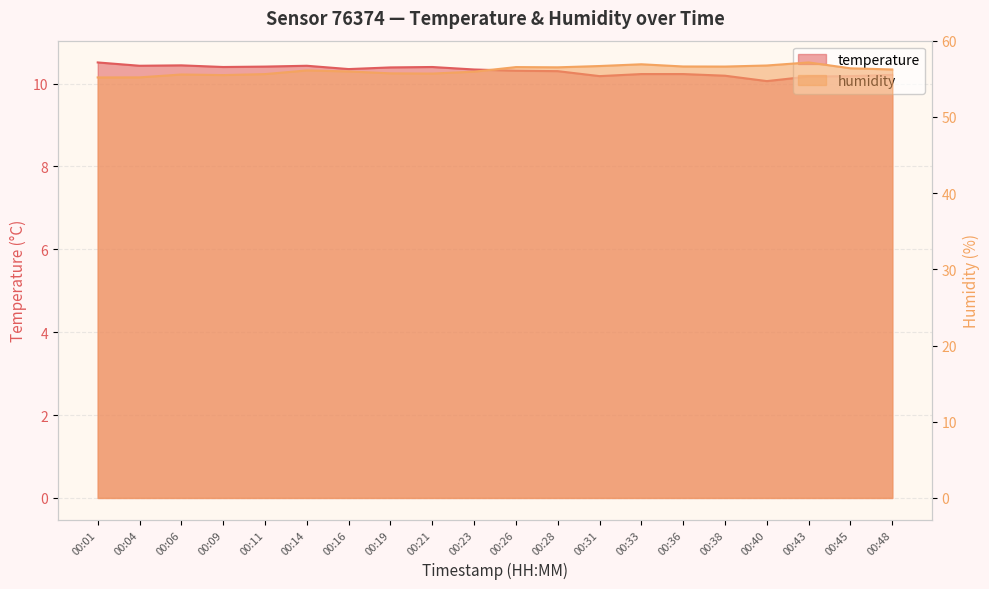

How many interior local peaks does the humidity series have?

5